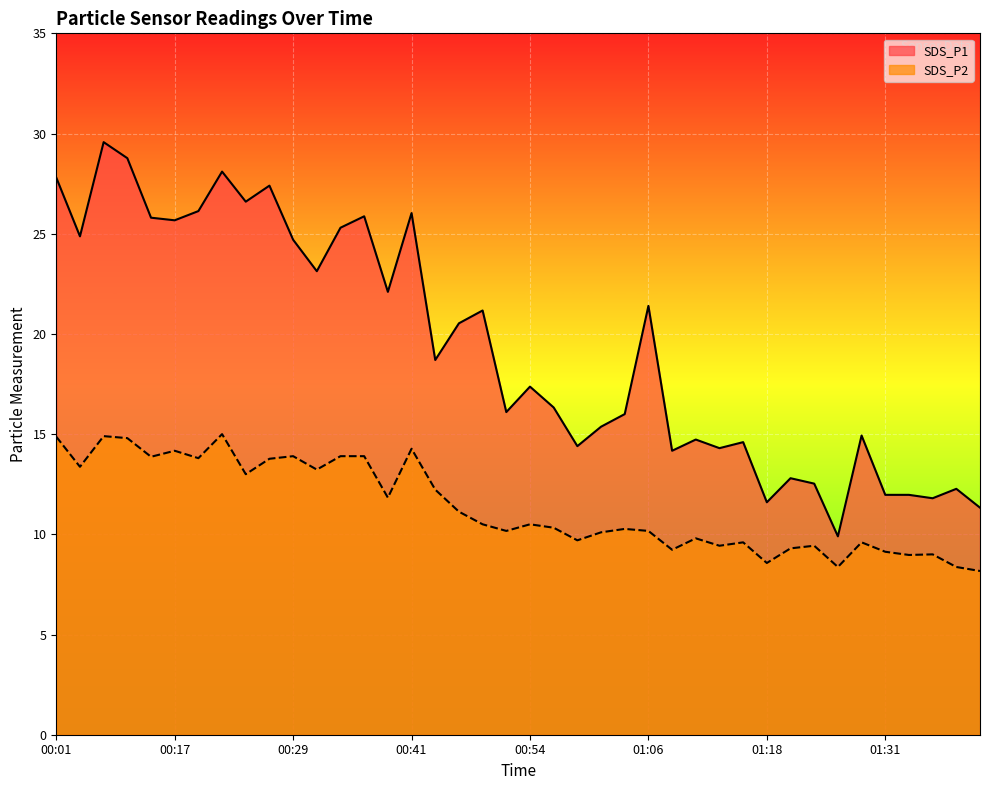

The SDS_P1 series shows 25.3 at 00:34. True or false?

True